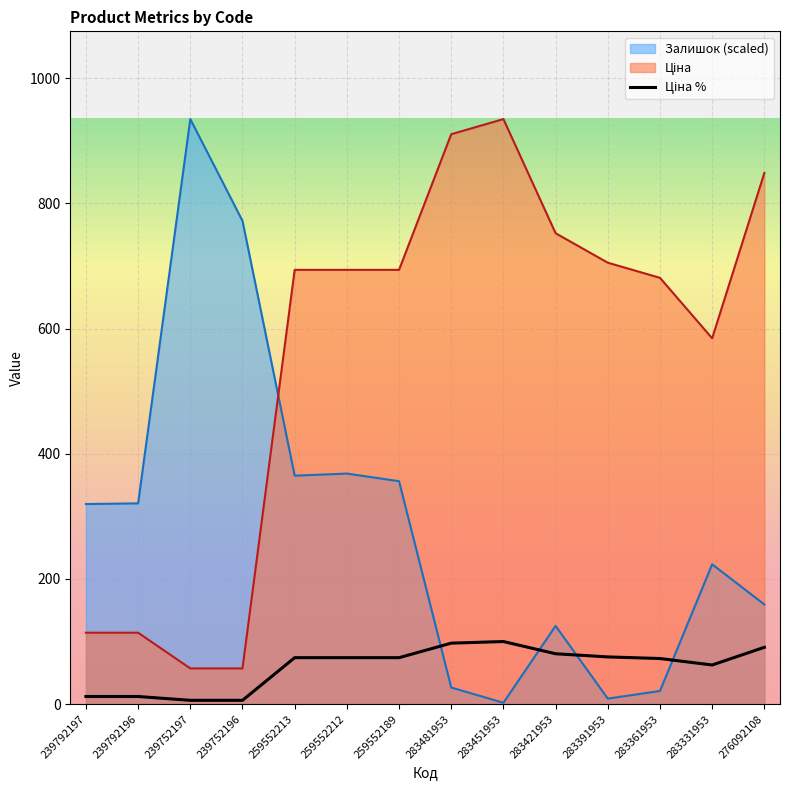

Reading left to right, list all the values displayed in this chart.

Ціна: 239792197=114.1	239792196=114.1	239752197=57.0	239752196=57.0	259552213=693.7	259552212=693.7	259552189=693.7	283481953=910.4	283451953=934.5	283421953=752.2	283391953=705.1	283361953=681.0	283331953=584.4	276092108=848.4
Залишок: 239792197=319.6	239792196=320.7	239752197=934.5	239752196=772.0	259552213=365.0	259552212=368.3	259552189=356.1	283481953=26.5	283451953=2.2	283421953=125.0	283391953=8.8	283361953=21.0	283331953=223.4	276092108=159.3